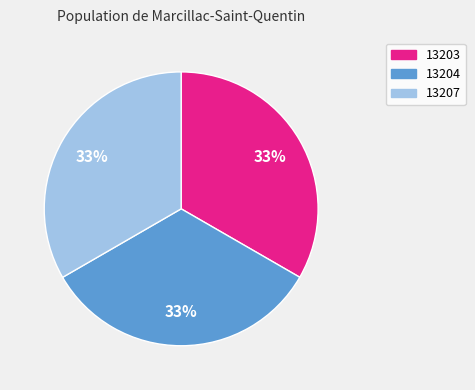

Do 13204 and 13203 together represent more than half of the pie?

Yes